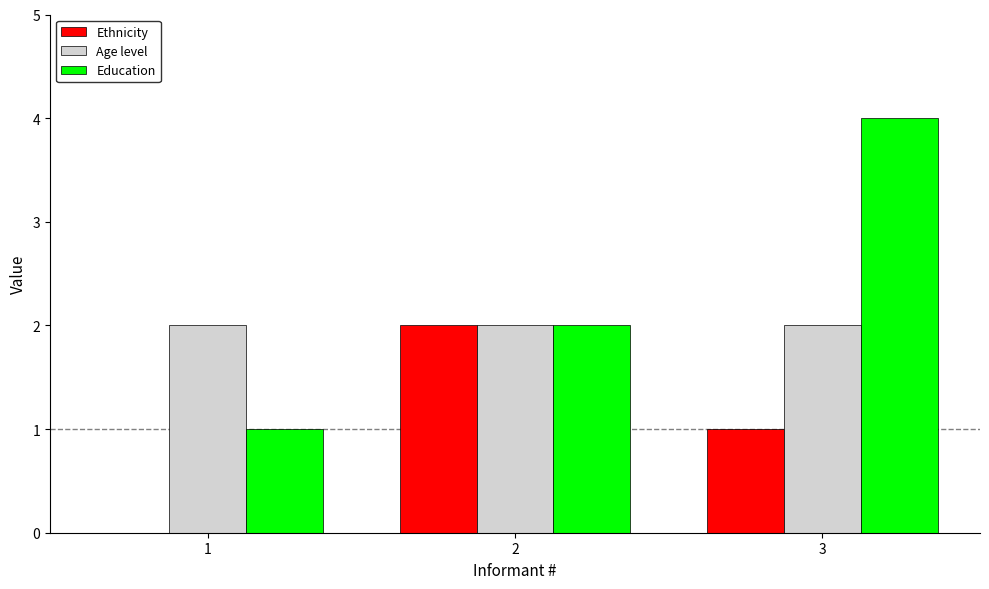

How many Ethnicity values are between 0 and 2?

3